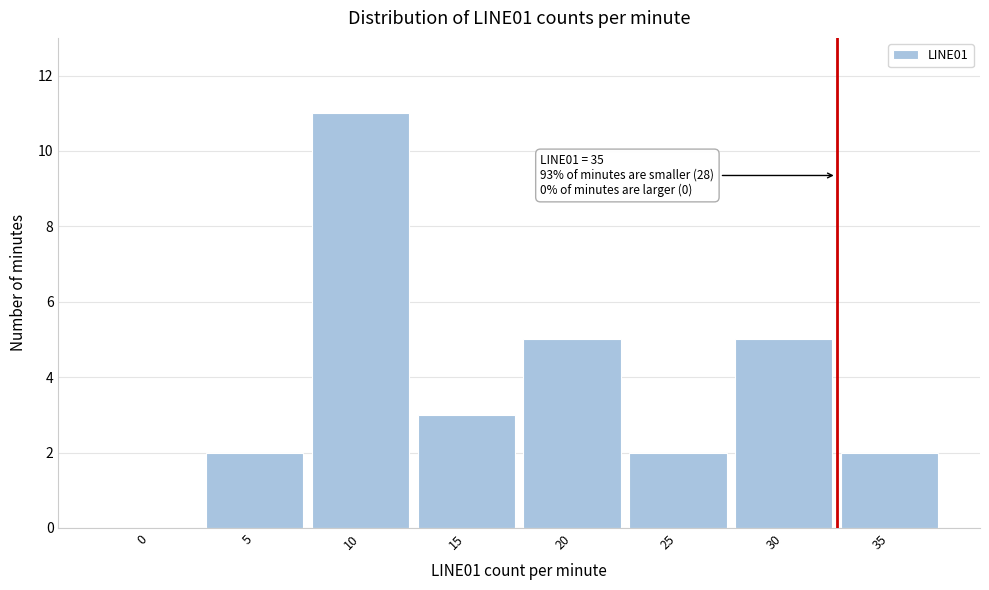

Reading left to right, transcribe all the data shown in this chart.

0=0	5=2	10=11	15=3	20=5	25=2	30=5	35=2